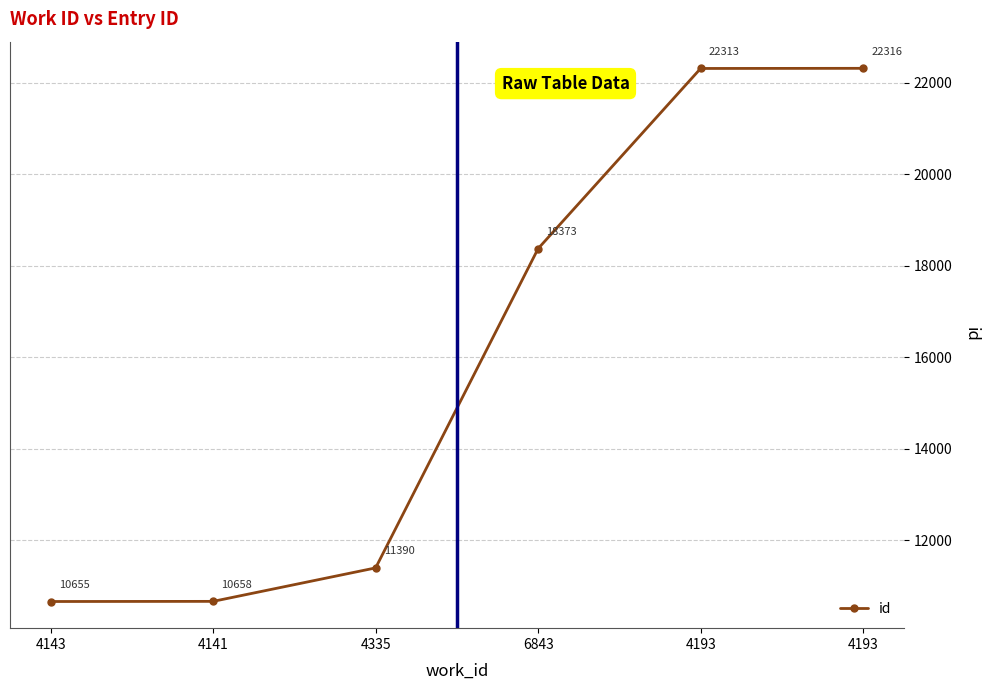

What is the sum of all values?

95705